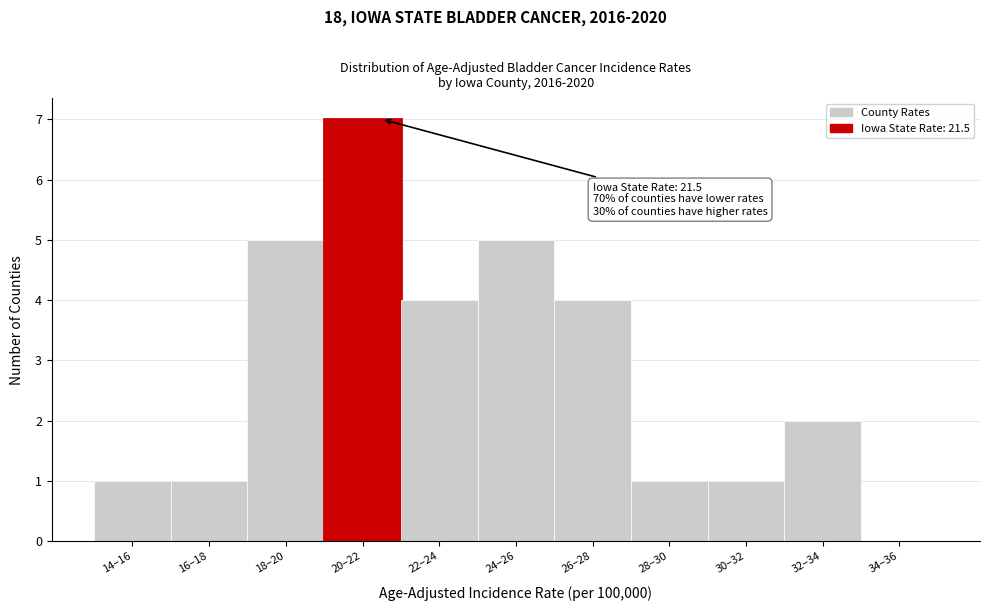

Reading left to right, what are all the values shown in this chart?

14–16=1	16–18=1	18–20=5	20–22=7	22–24=4	24–26=5	26–28=4	28–30=1	30–32=1	32–34=2	34–36=0